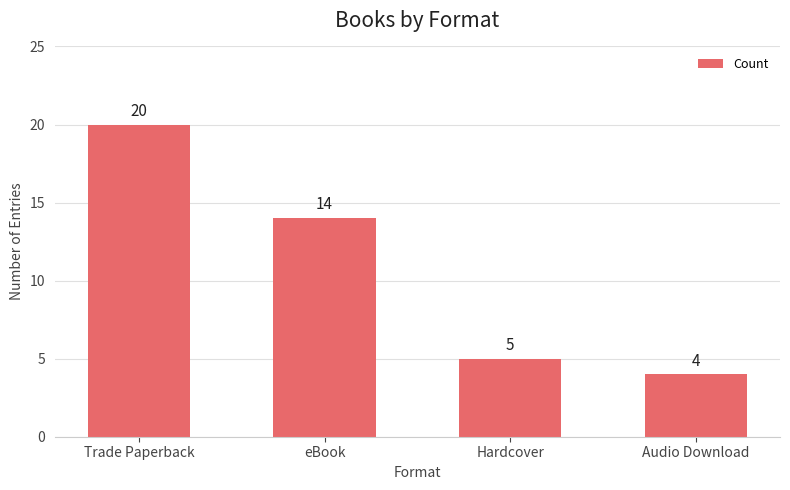

What is the approximate value at Trade Paperback, to the nearest 5?

20